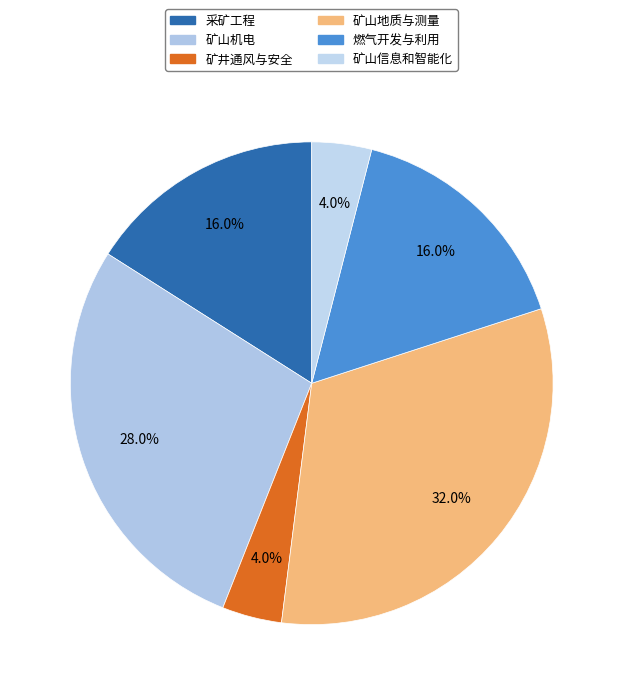

Is 燃气开发与利用 the majority of the pie?

No